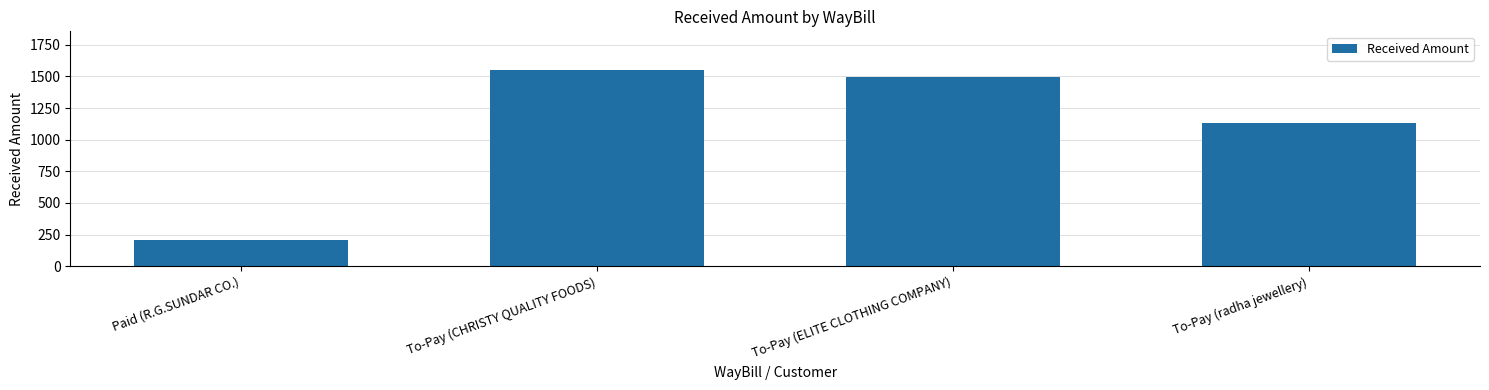

What is the change in value from Paid (R.G.SUNDAR CO.) to To-Pay (CHRISTY QUALITY FOODS)?

+1339